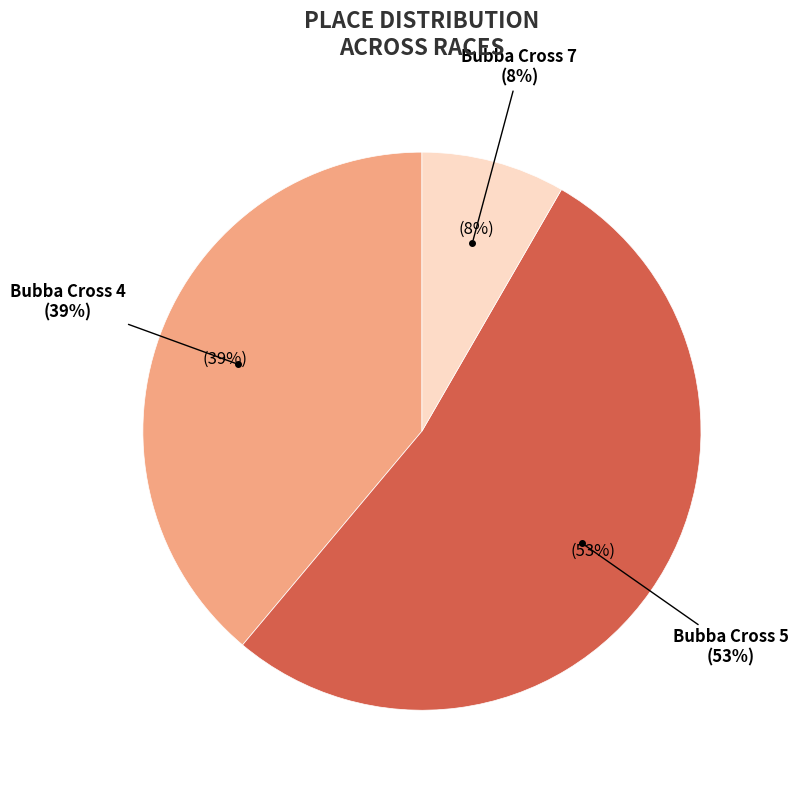

Rank the categories by value from highest to lowest.

Bubba Cross 5, Bubba Cross 4, Bubba Cross 7